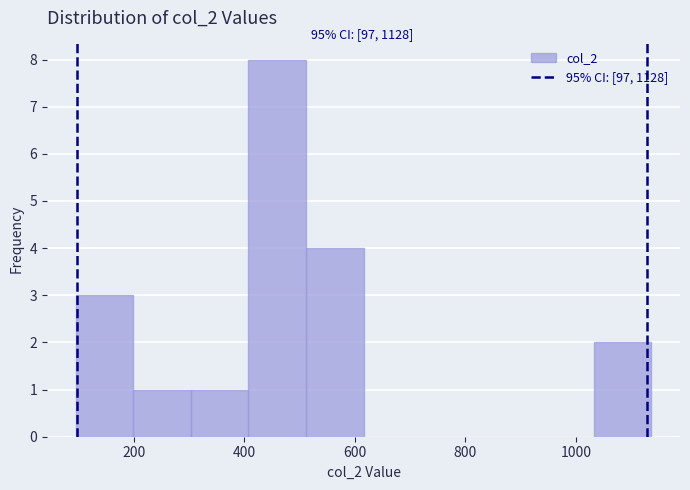

Over which range of the x-axis is the bar tallest?

400 to 520